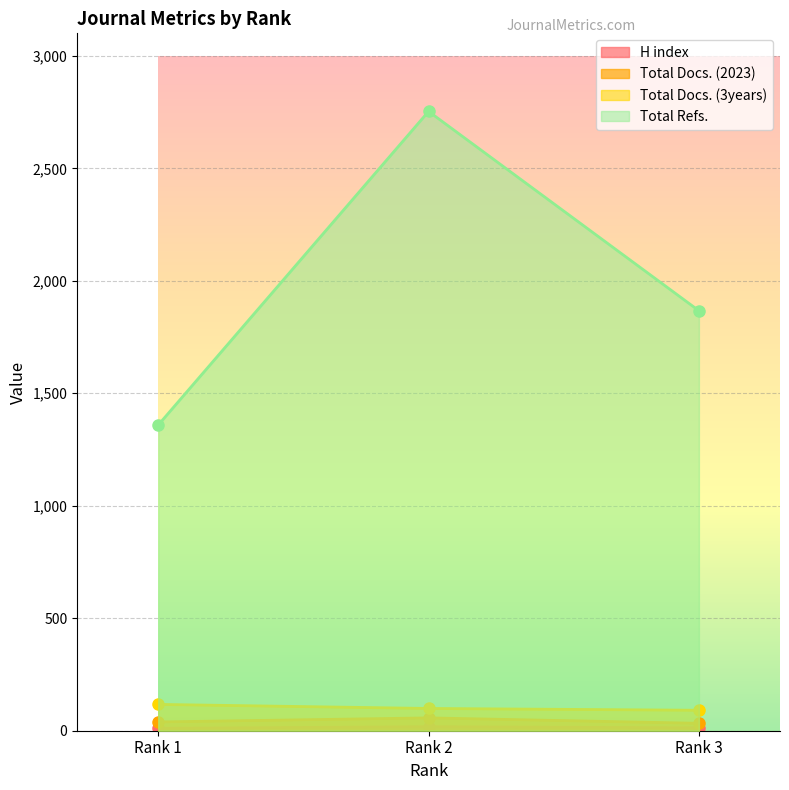

What is the smallest value displayed?

11